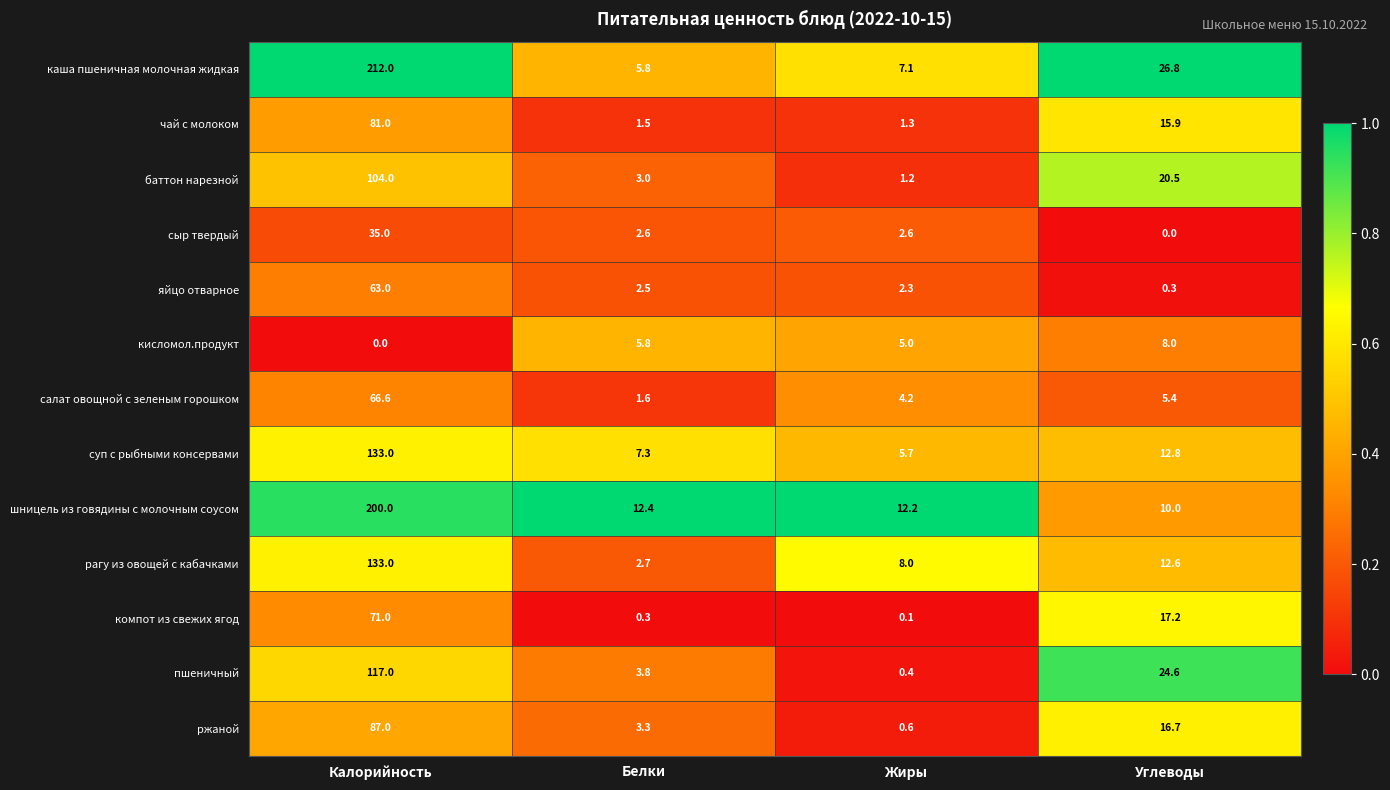

What is the greatest value displayed?

212.0